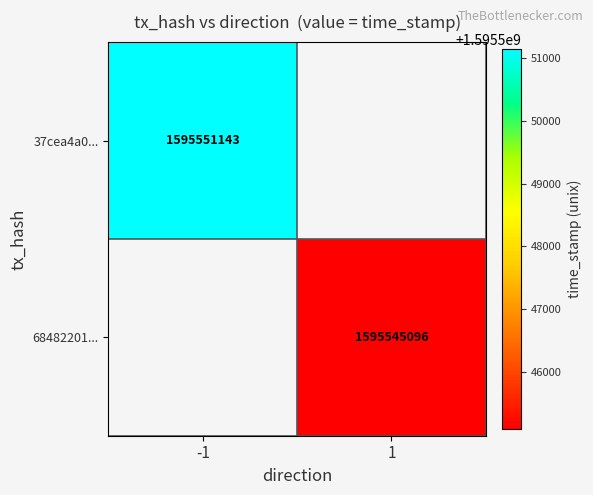

True or false: 68482201... has a value of 2383229282 at 1.

False